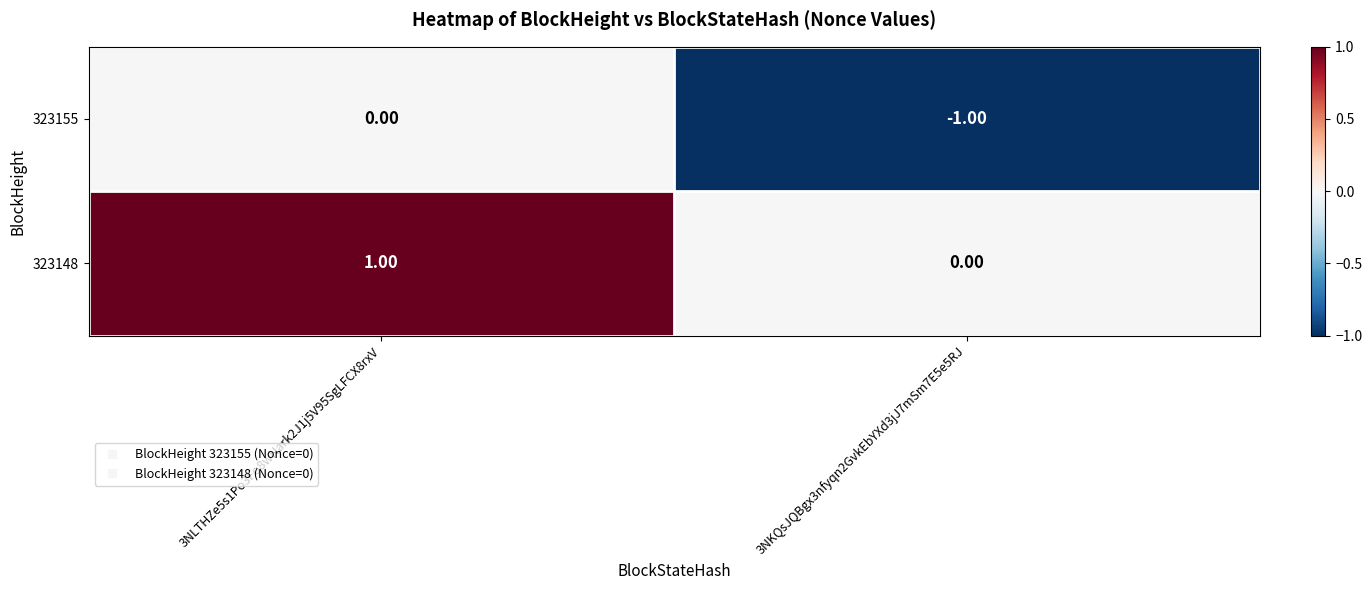

Is the value of 323148 at 3NKQsJQBgx3nfyqn2GvkEbYXd3jJ7mSm7E5e5RJ greater than the value of 323155 at 3NKQsJQBgx3nfyqn2GvkEbYXd3jJ7mSm7E5e5RJ?

Yes